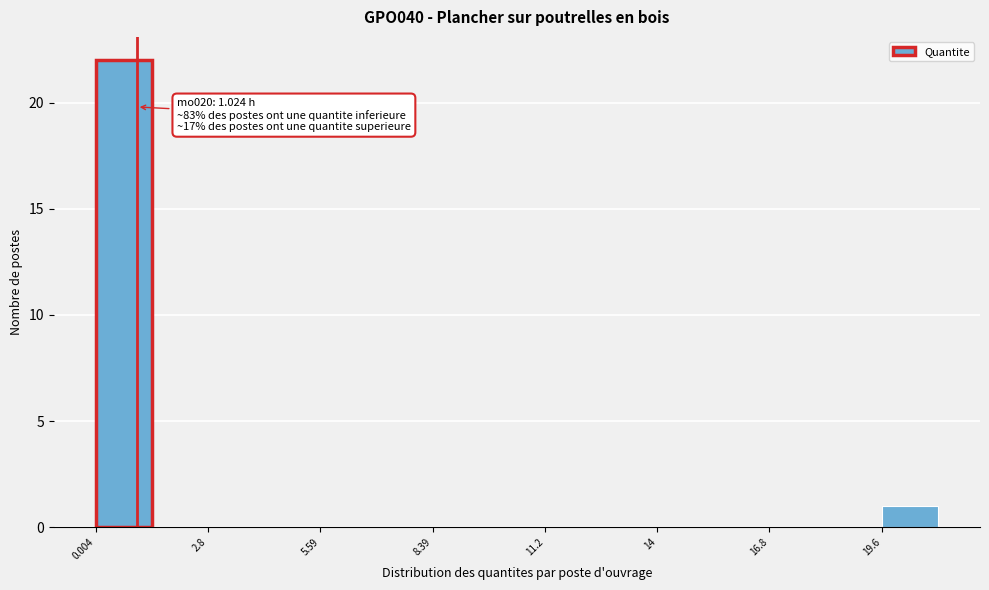

Around what value on the x-axis is the tallest bar? Give the approximate position of its centre, as read against the axis.

0.5